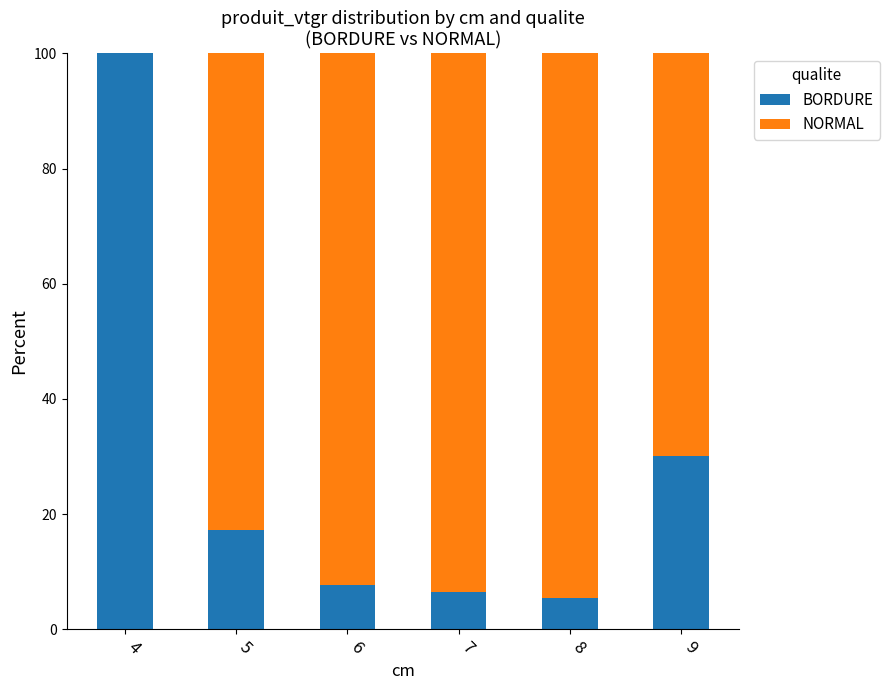

What is the highest value of the BORDURE series?

100.0